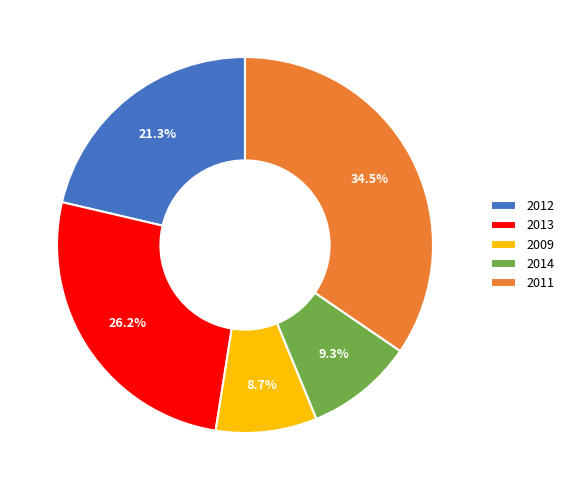

Combined, do 2012 and 2013 account for over 50%?

No